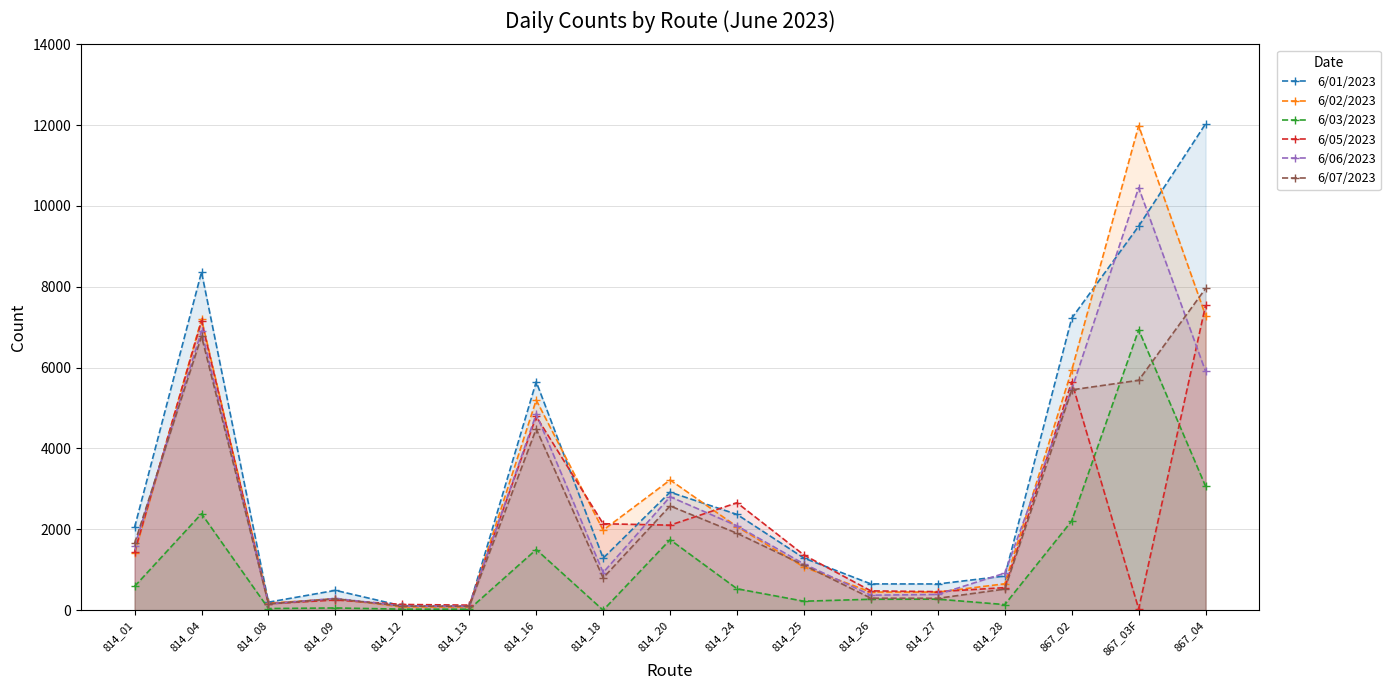

Where does the 6/05/2023 series first go above 1364?

814_01